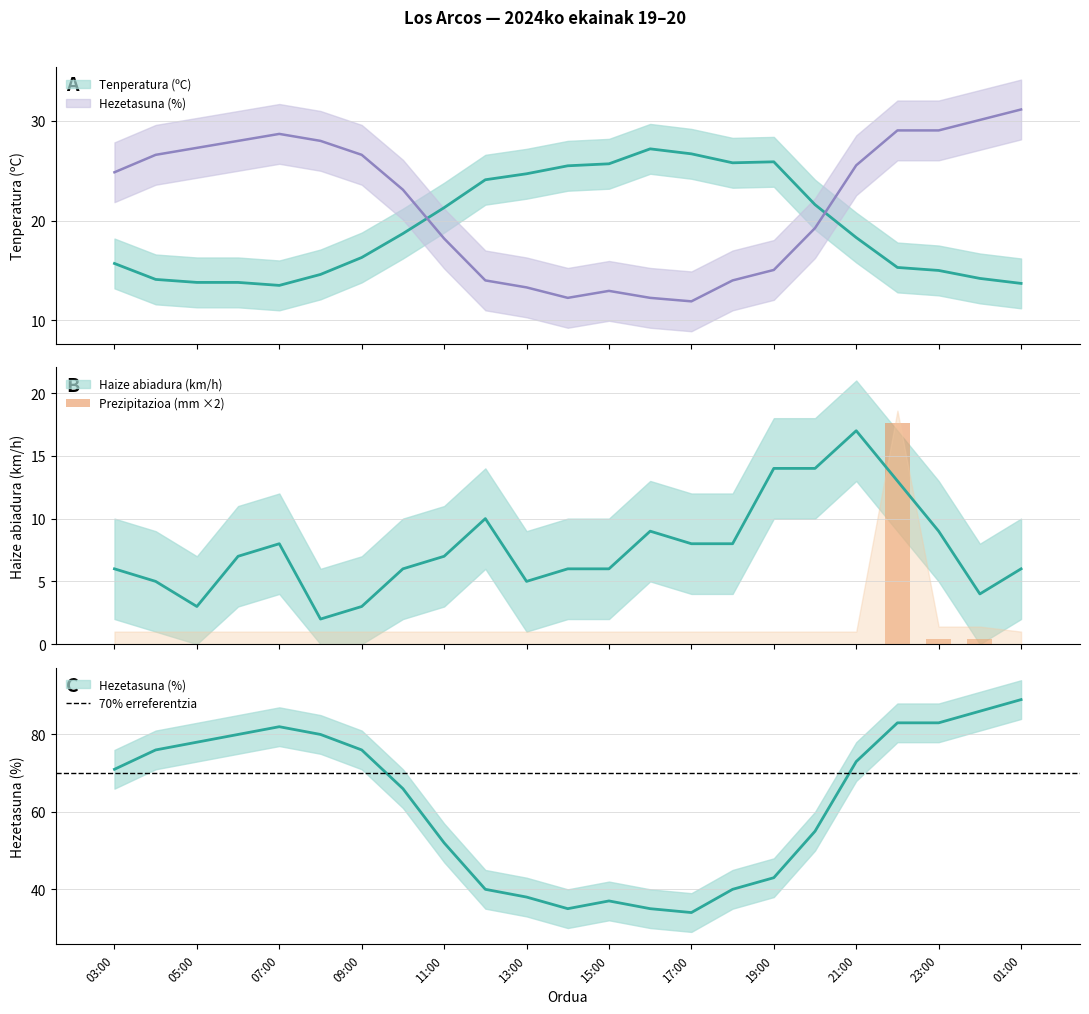

Where is Haize abiadura (km/h) nearest to the value 9?

16:00